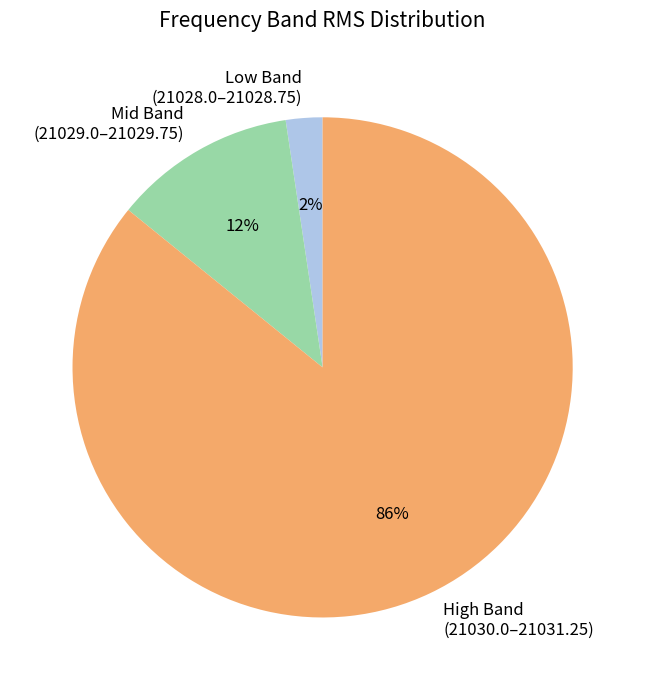

What percentage is the Low Band (21028.0–21028.75) slice, to the nearest percent?

2%